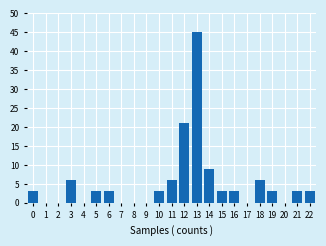

Reading left to right, extract all data points from this chart.

0=3	1=0	2=0	3=6	4=0	5=3	6=3	7=0	8=0	9=0	10=3	11=6	12=21	13=45	14=9	15=3	16=3	17=0	18=6	19=3	20=0	21=3	22=3